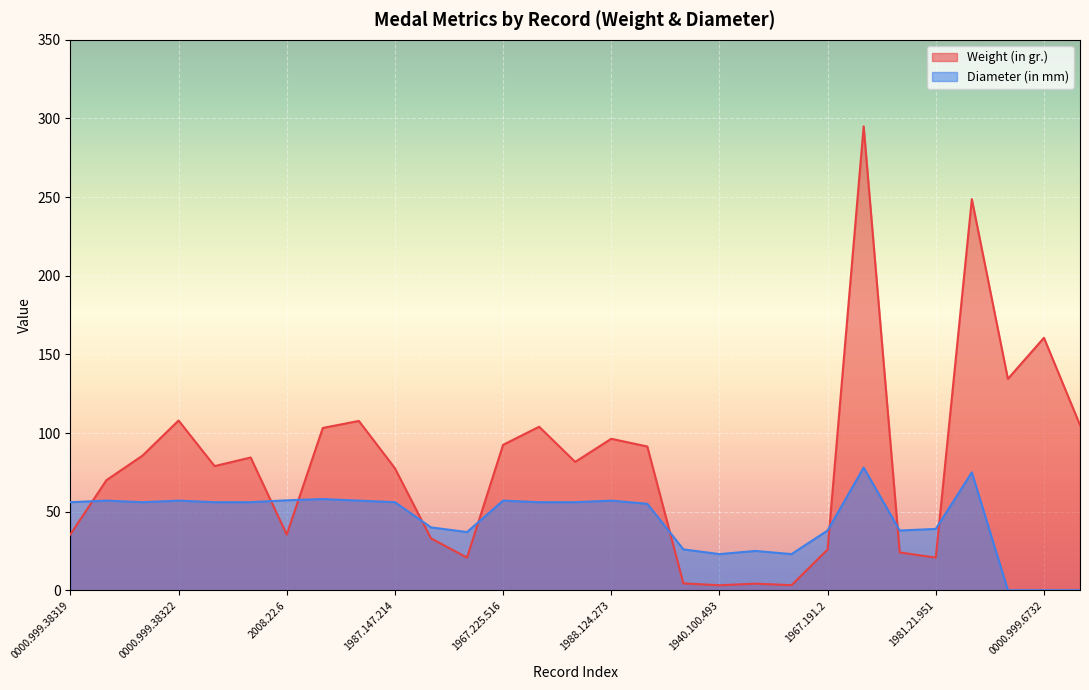

Which series ends up on top after the final intersection of Weight (in gr.) and Diameter (in mm)?

Weight (in gr.)